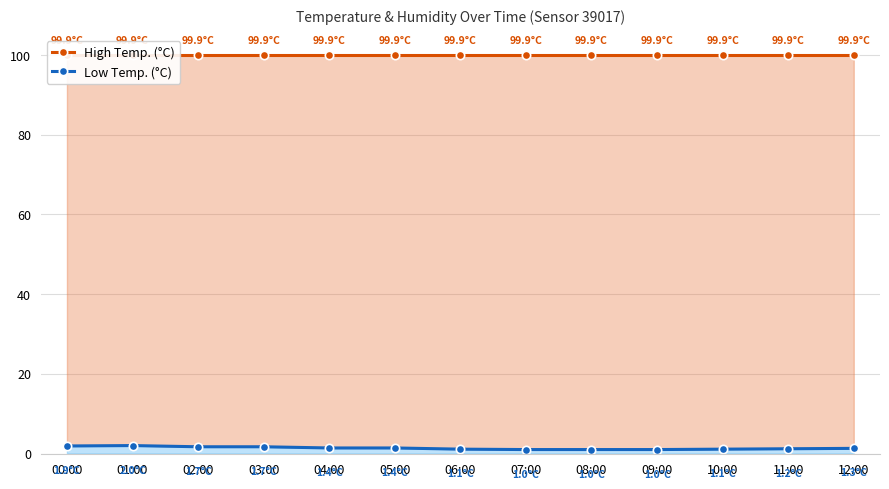

Between 00:00 and 11:00, which series saw the biggest shift?

Low Temp. (°C)